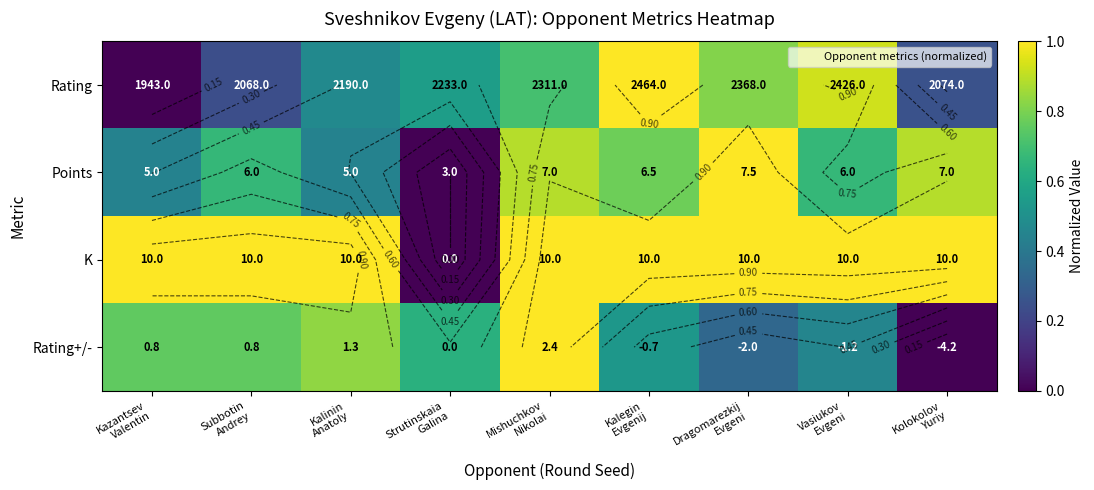

Is it true that K equals 1.0 at Mishuchkov Nikolai?

True